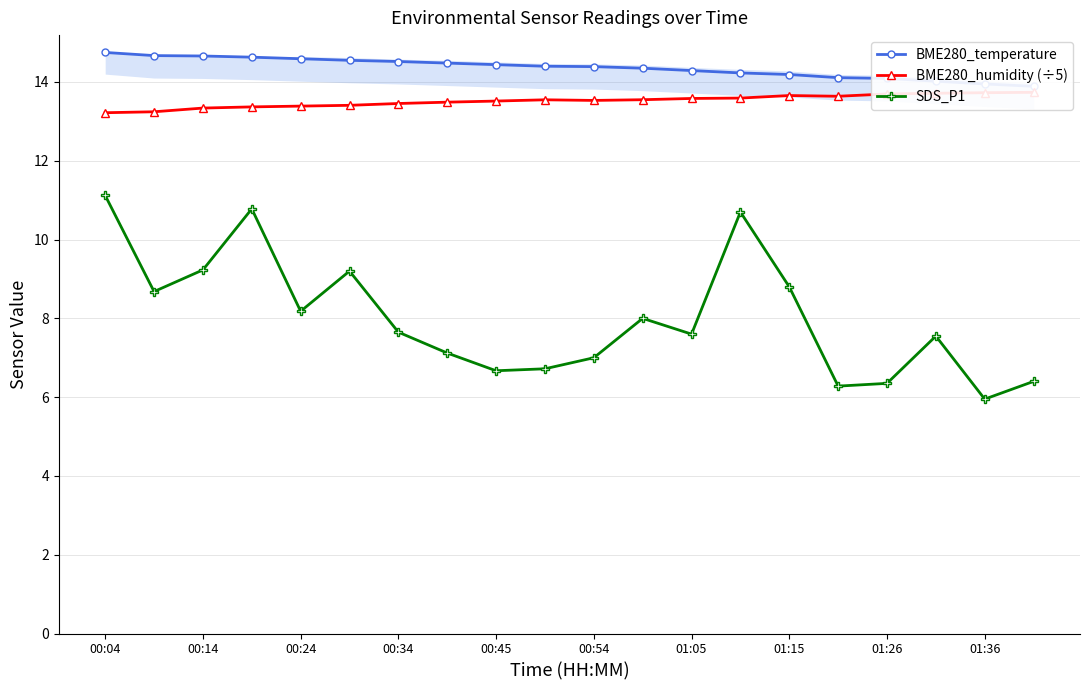

Does the chart have visible grid lines?

Yes